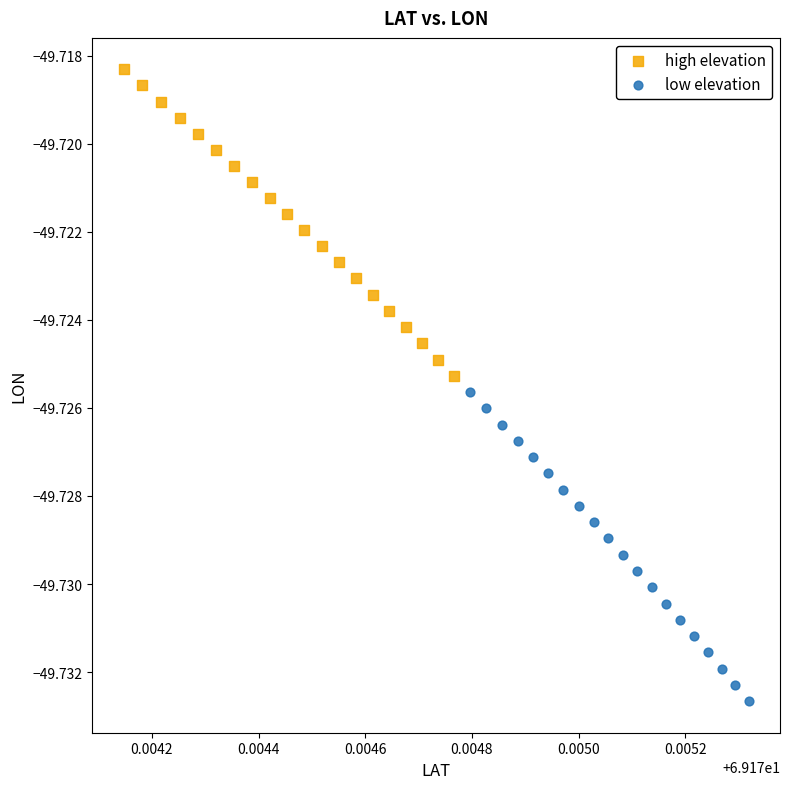

Which series has the widest spread of Y values?

low elevation